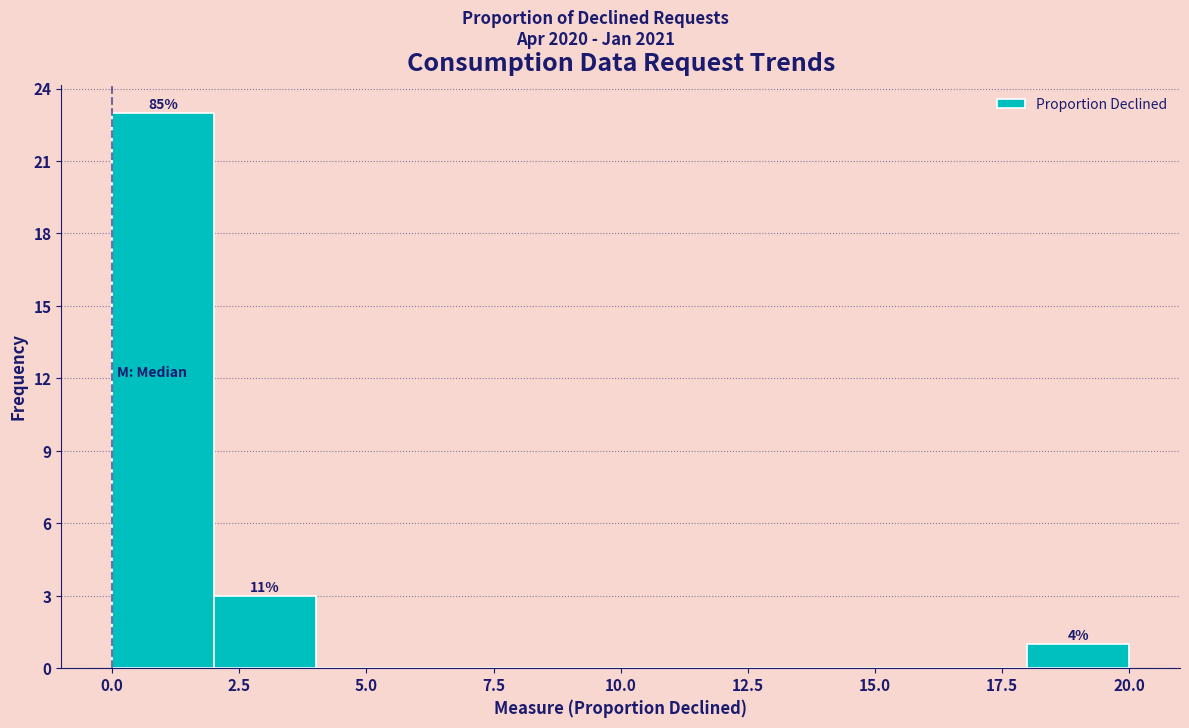

Over which range of the x-axis is the bar tallest?

0 to 2